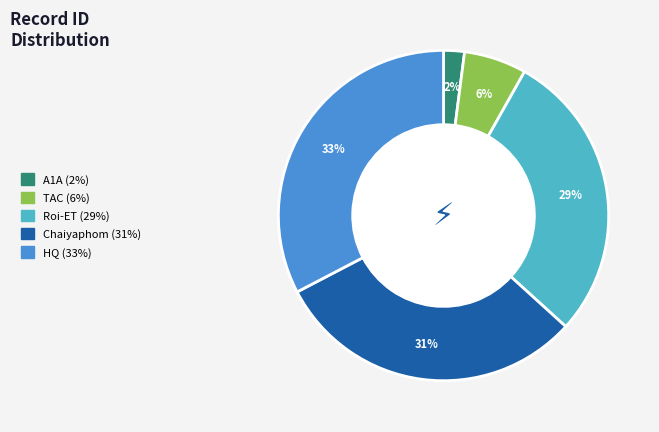

How many segments does this pie chart have?

5